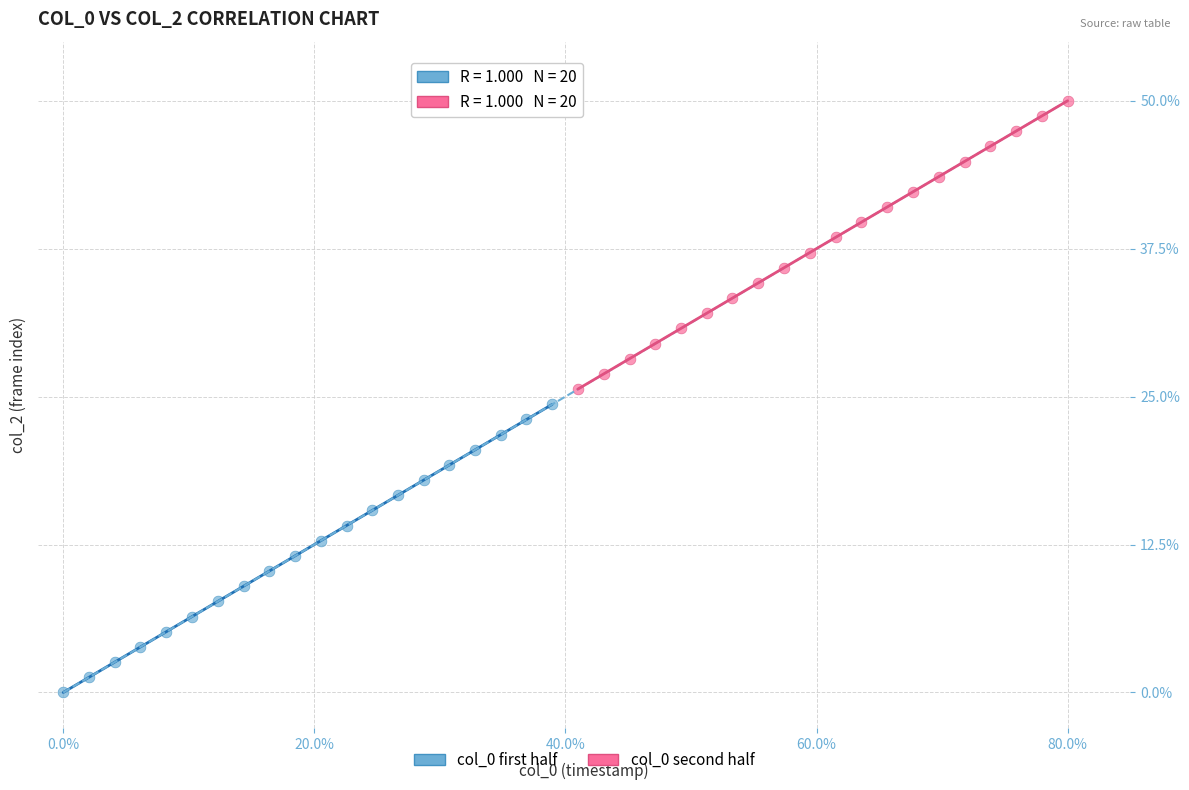

Which series reaches the minimum Y coordinate?

col_0 first half